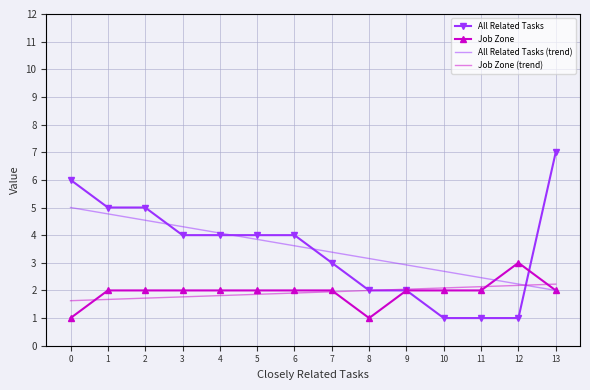

True or false: All Related Tasks (trend) has more than 2 points higher than both neighbors.

False